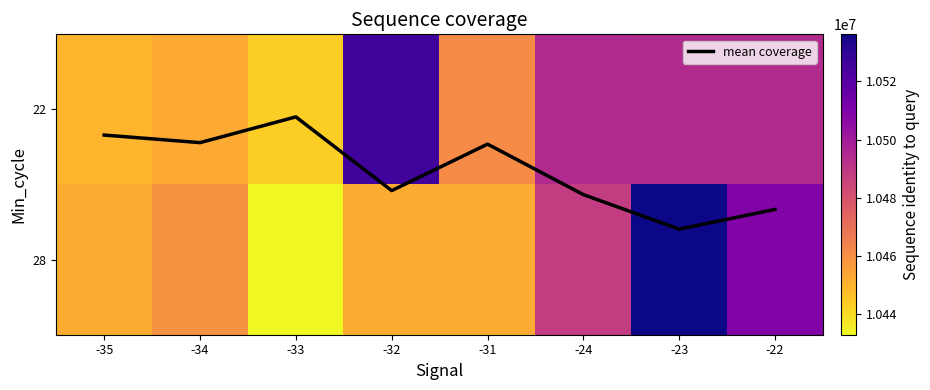

Is it true that mean coverage equals 0.2 at -34?

True